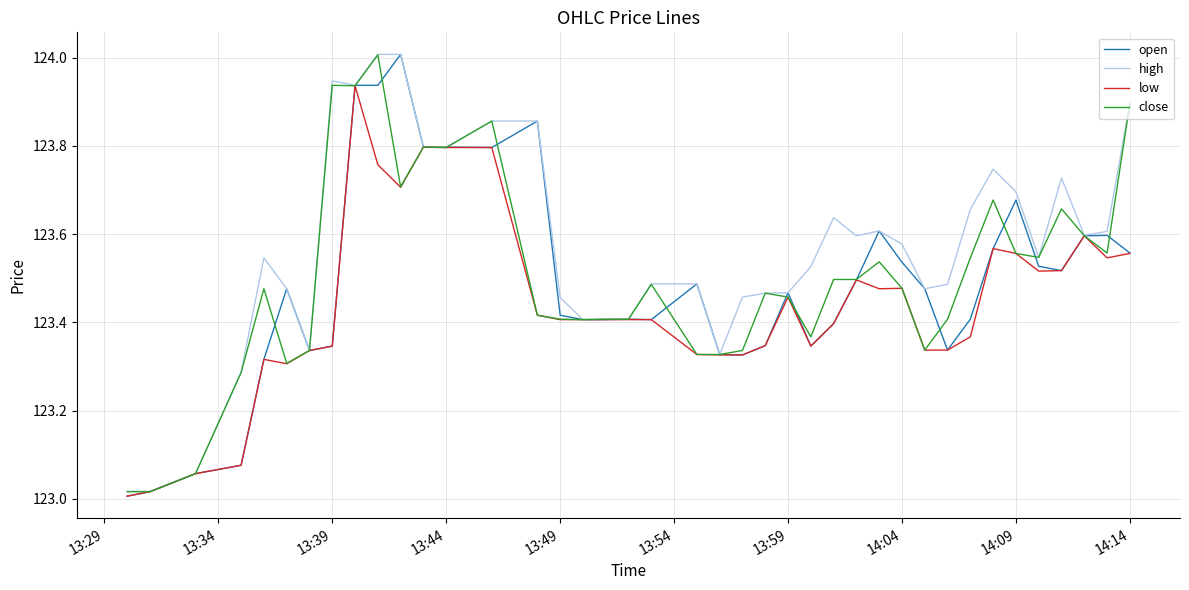

Which series has the largest total across all categories?

high